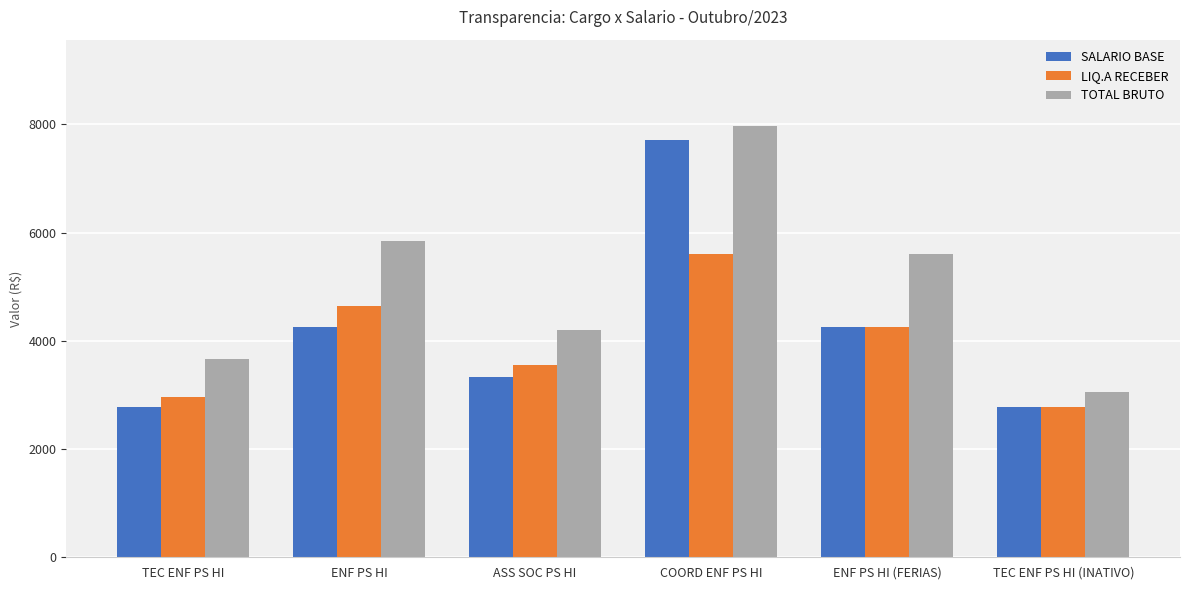

What position from the right is TEC ENF PS HI (INATIVO)?

1